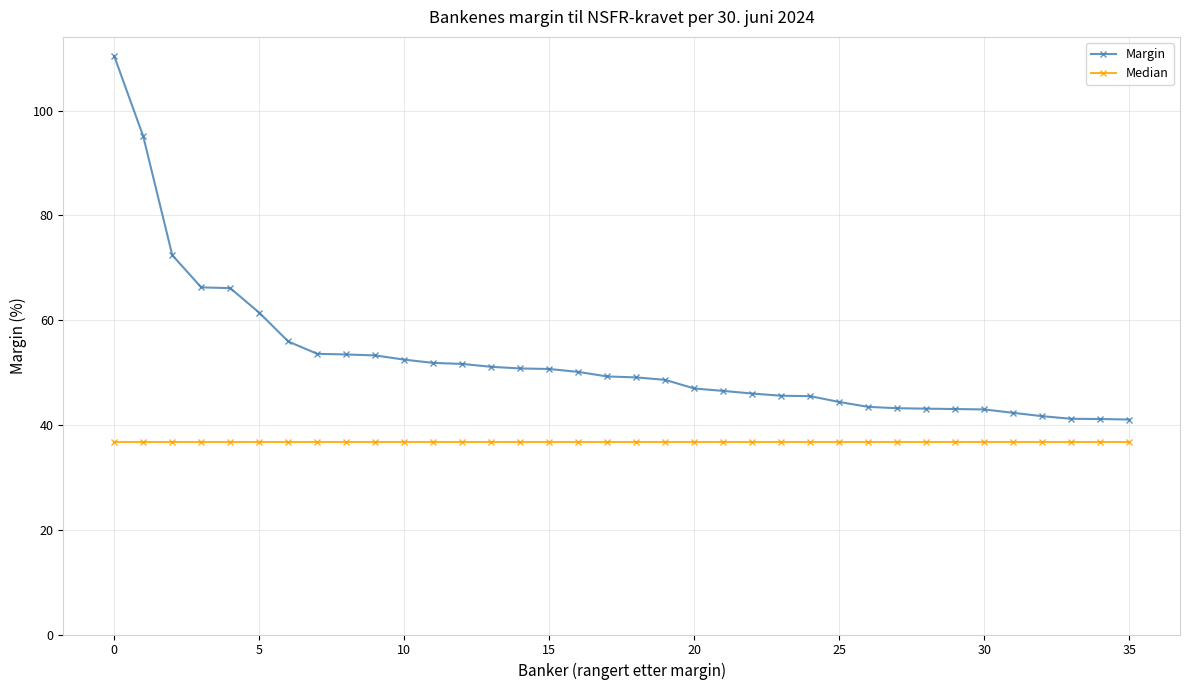

True or false: Margin and Median cross at least once.

False